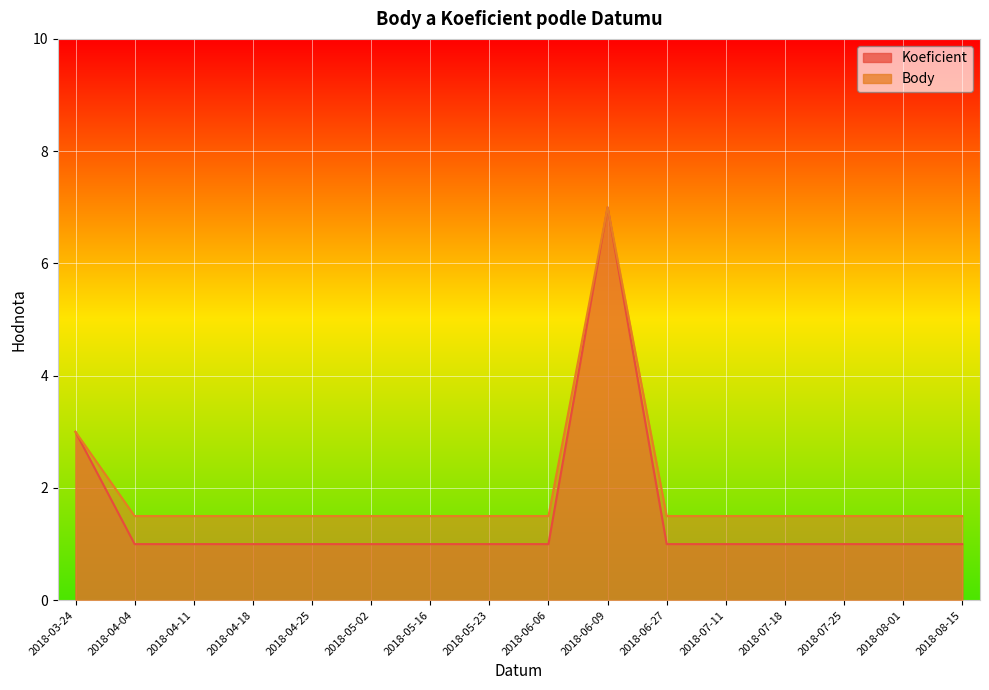

What position from the left is 2018-04-11?

3